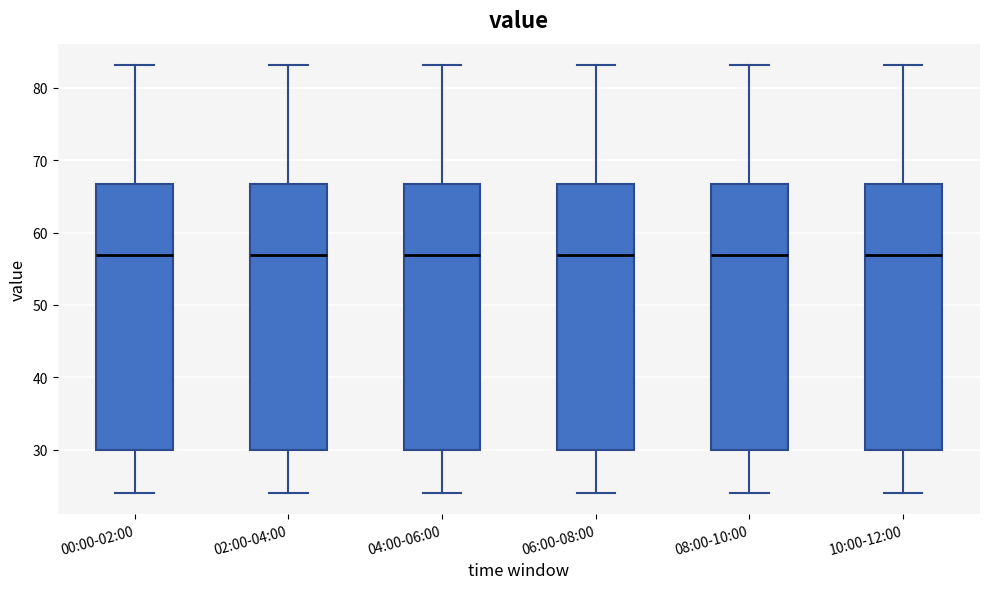

Reading left to right, transcribe this box plot: for each box, give where its median line is, the range the box spans, and where its two whiskers end, as read against the y-axis. The values are not printed on the chart, so give them approximately, as read against the axis.

00:00-02:00: median 57, box 30 to 67, whiskers 24 to 83
02:00-04:00: median 57, box 30 to 67, whiskers 24 to 83
04:00-06:00: median 57, box 30 to 67, whiskers 24 to 83
06:00-08:00: median 57, box 30 to 67, whiskers 24 to 83
08:00-10:00: median 57, box 30 to 67, whiskers 24 to 83
10:00-12:00: median 57, box 30 to 67, whiskers 24 to 83